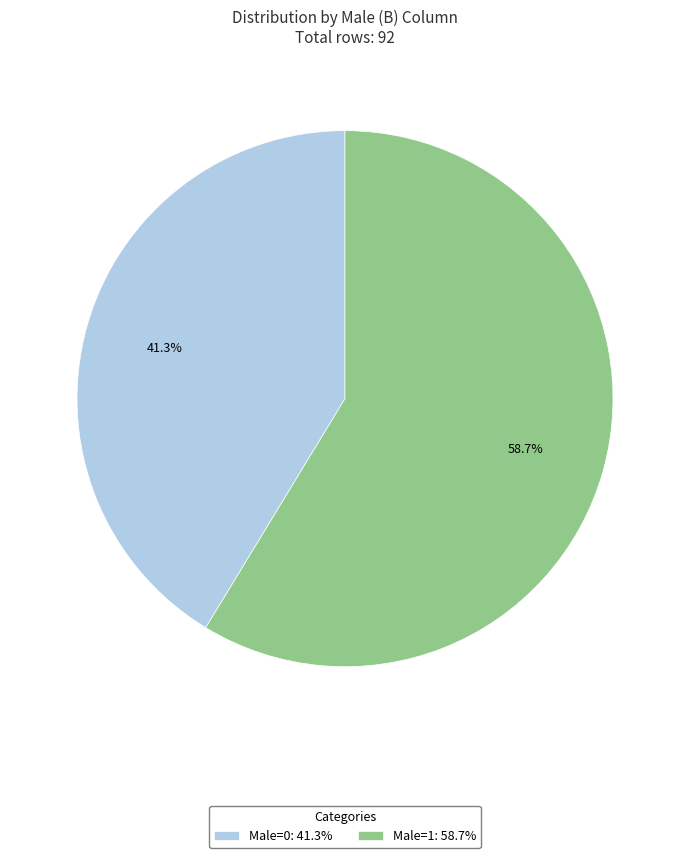

Is it true that Male=0 is 41% of the pie?

True